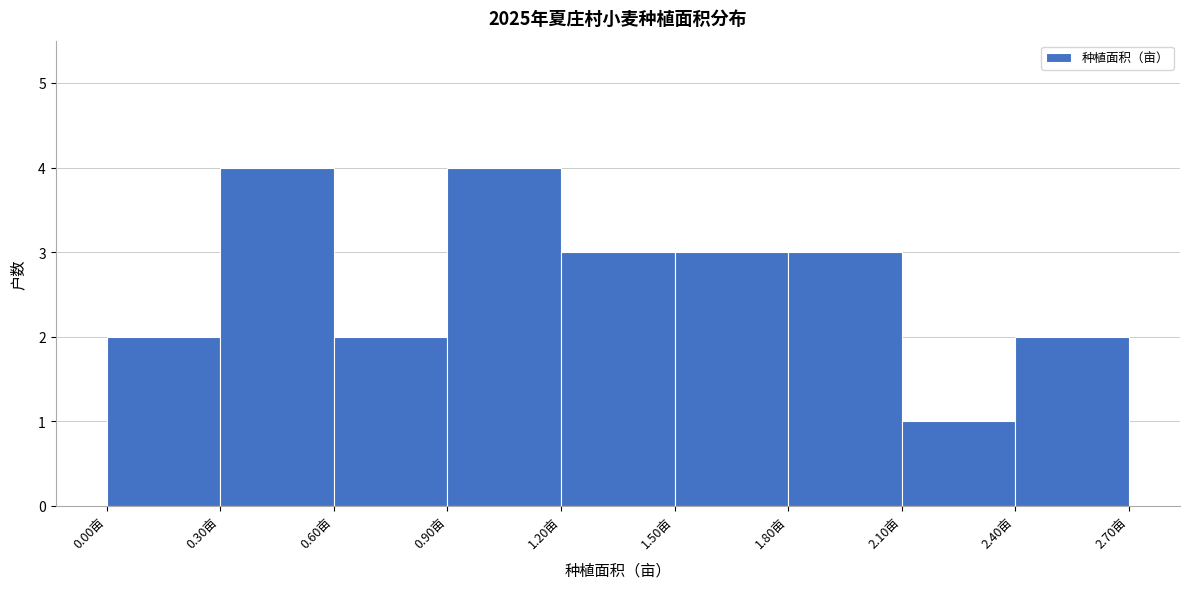

Reading left to right, list every bar in this chart as the range it spans on the x-axis followed by its height. The values are not printed on the chart, so give them approximately, as read against the axis.

0.0 to 0.3: 2
0.3 to 0.6: 4
0.6 to 0.9: 2
0.9 to 1.2: 4
1.2 to 1.5: 3
1.5 to 1.8: 3
1.8 to 2.1: 3
2.1 to 2.4: 1
2.4 to 2.7: 2